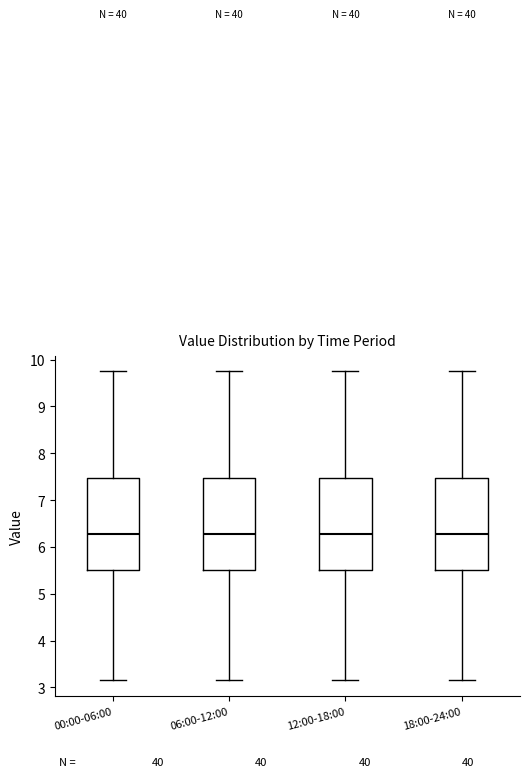

Reading left to right, read every box against the y-axis: the position of its median line, the range the box covers, and the ends of its whiskers. The values are not printed on the chart, so give them approximately, as read against the axis.

00:00-06:00: median 6.3, box 5.5 to 7.5, whiskers 3.2 to 9.8
06:00-12:00: median 6.3, box 5.5 to 7.5, whiskers 3.2 to 9.8
12:00-18:00: median 6.3, box 5.5 to 7.5, whiskers 3.2 to 9.8
18:00-24:00: median 6.3, box 5.5 to 7.5, whiskers 3.2 to 9.8